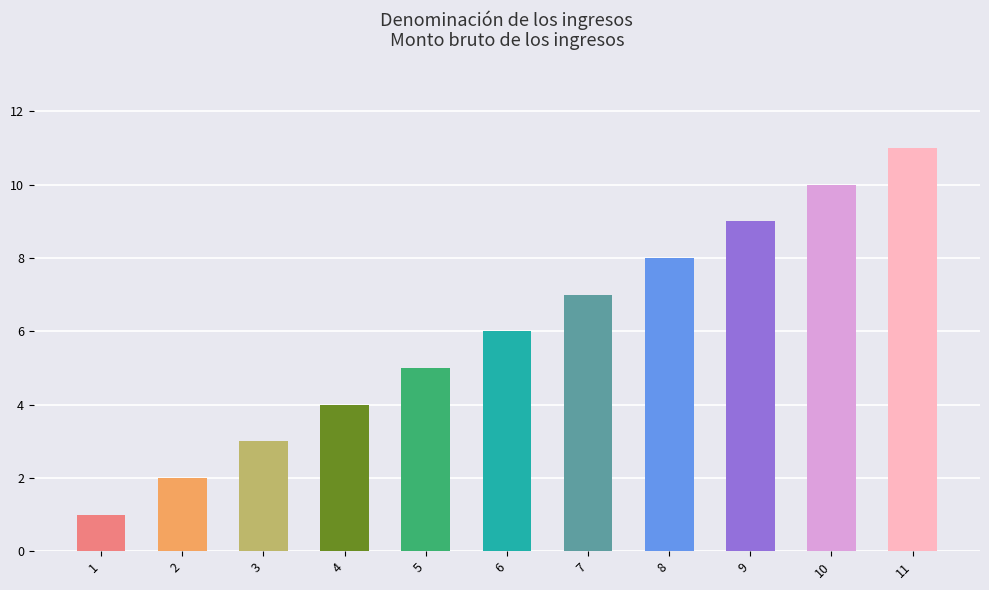

What is the change in value from 1 to 7?

+6